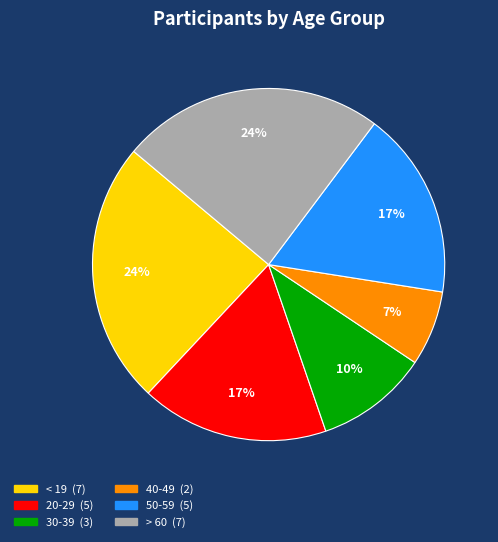

Which slice is the smallest?

40-49